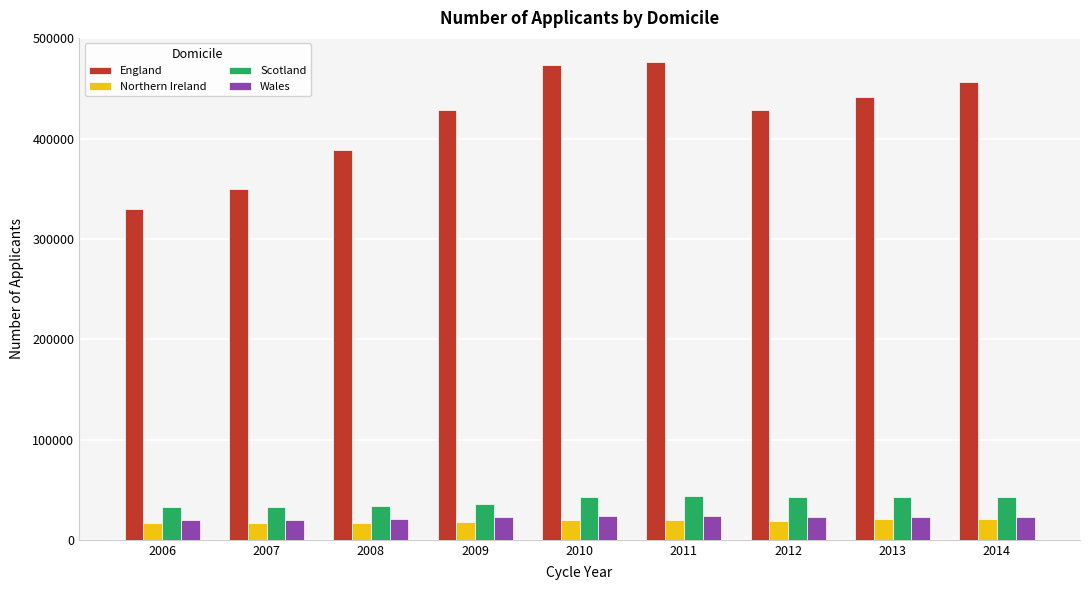

What value does the Northern Ireland series have at 2008?

16685